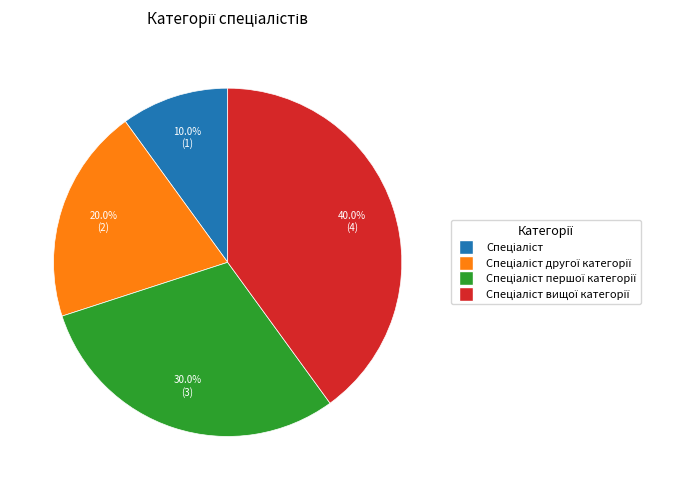

How many segments does this pie chart have?

4